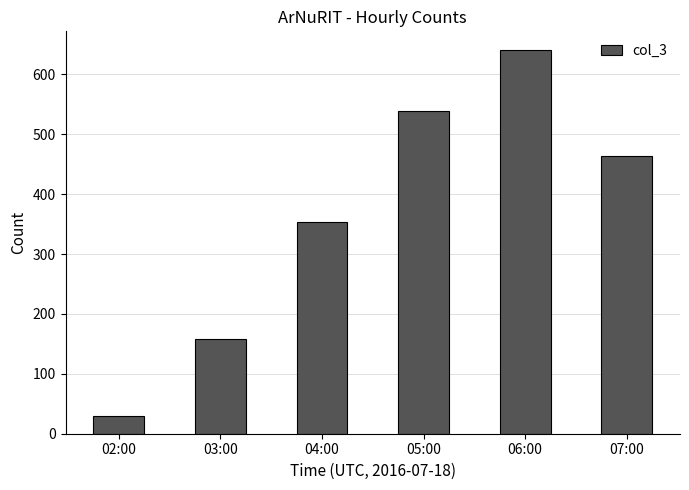

What is the label of the 2nd bar from the right?

06:00